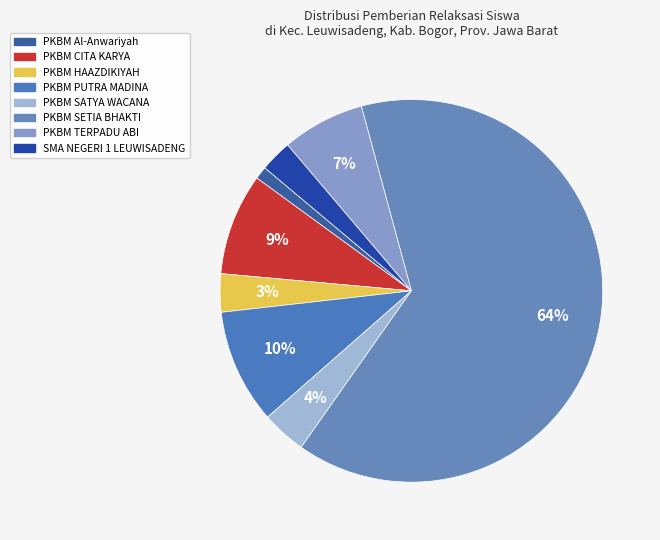

Which category accounts for the majority?

PKBM SETIA BHAKTI